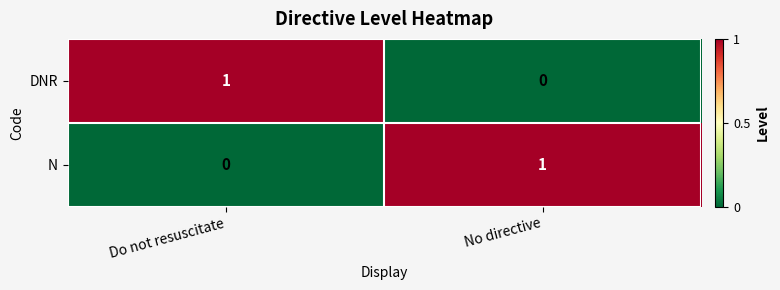

At Do not resuscitate, list the series in order from largest to smallest.

DNR, N